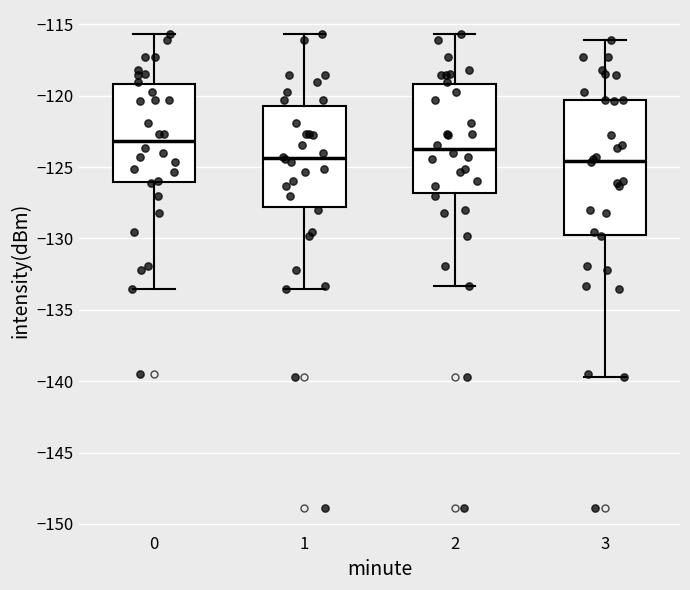

Which box is the tallest, from its lower edge to its upper edge?

3